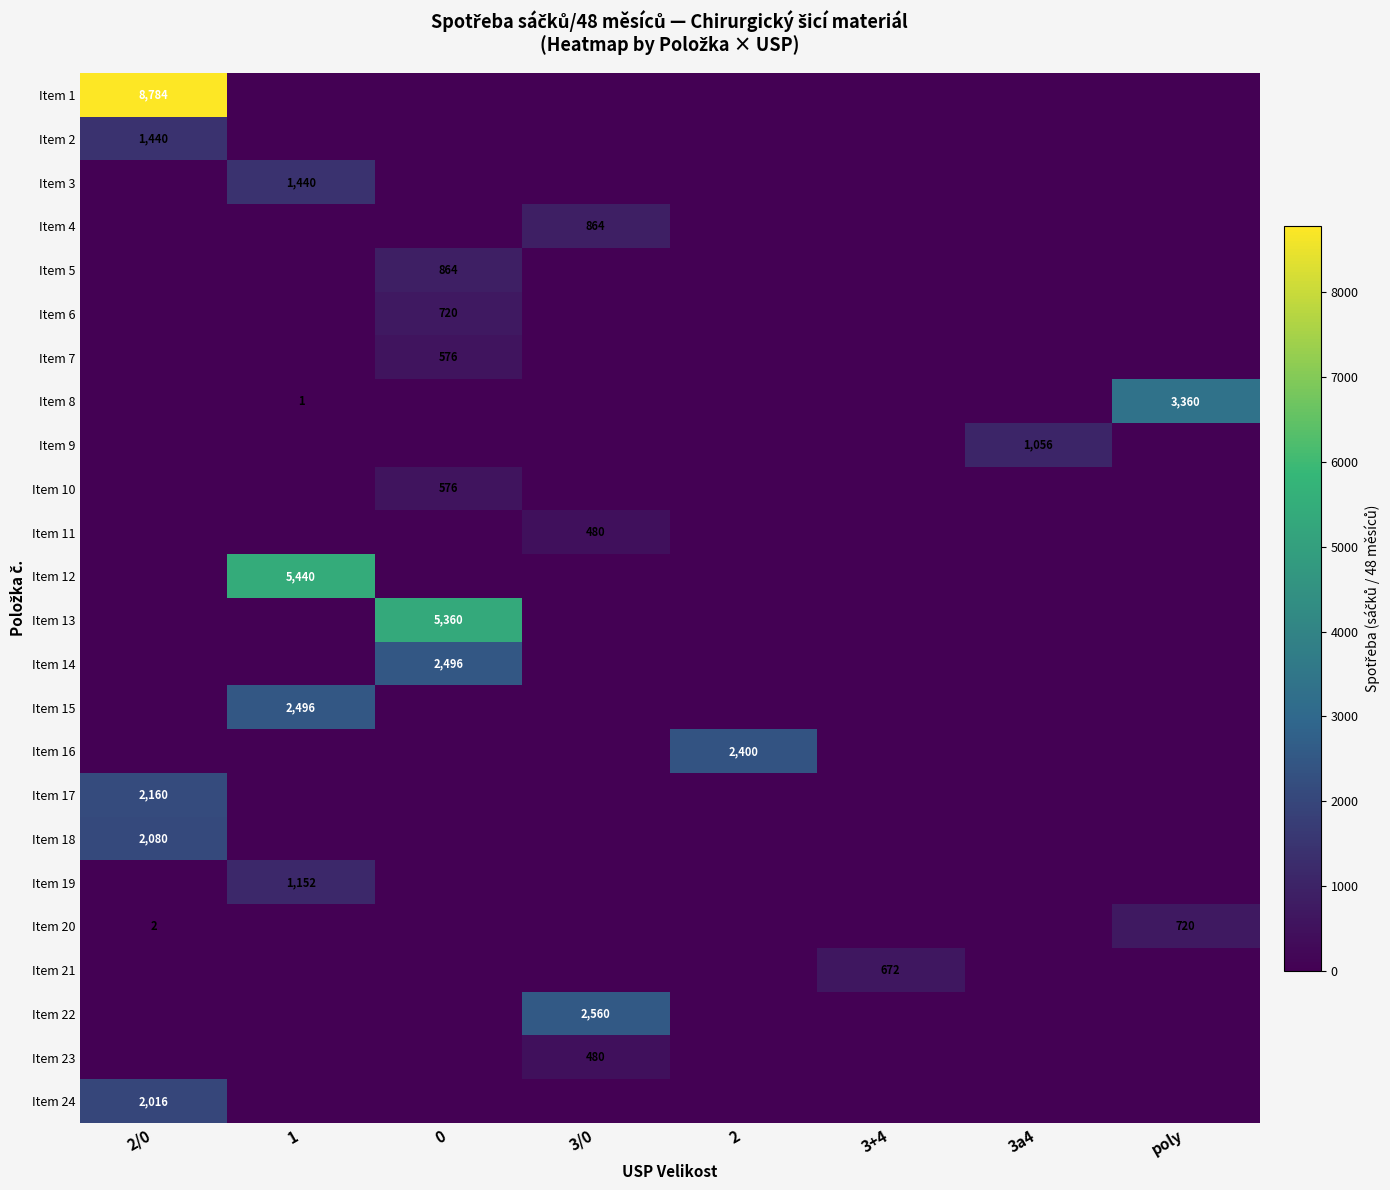

What is the difference between the maximum and minimum values in the Item 8 series?

3360